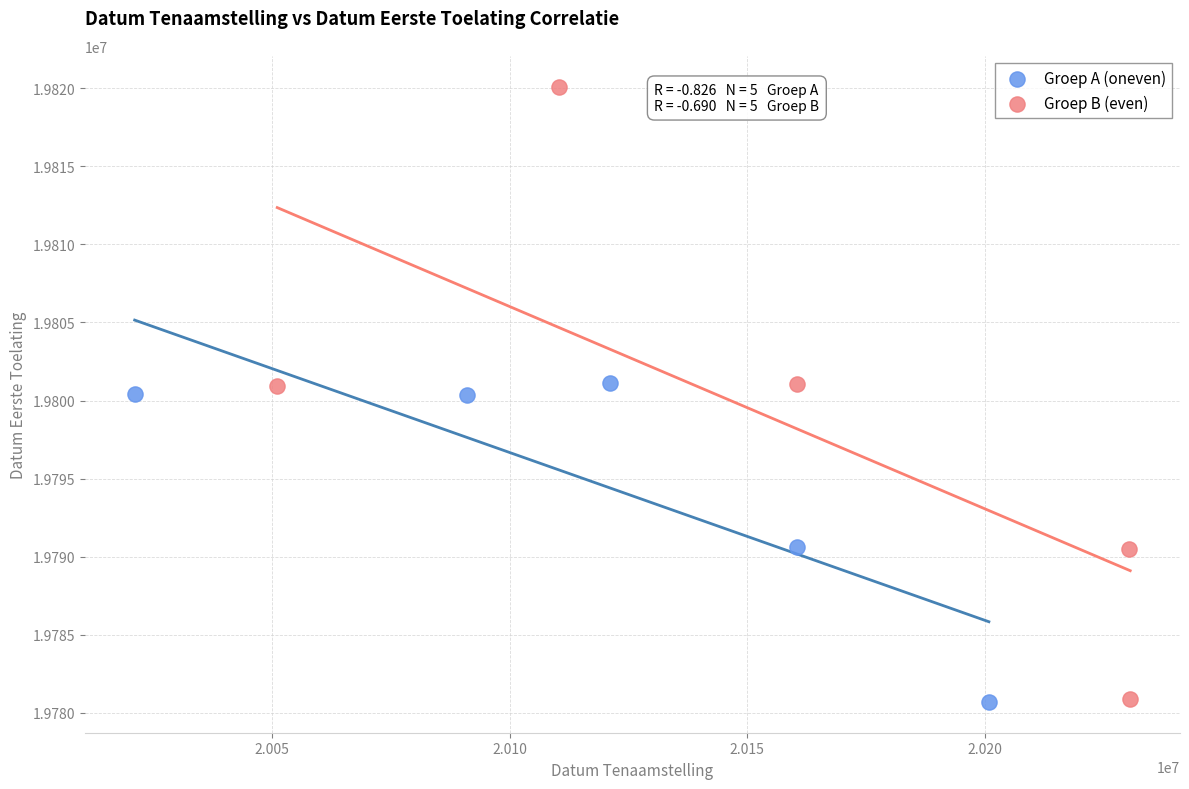

Which series has the largest Y range (max minus min)?

Groep B (even)